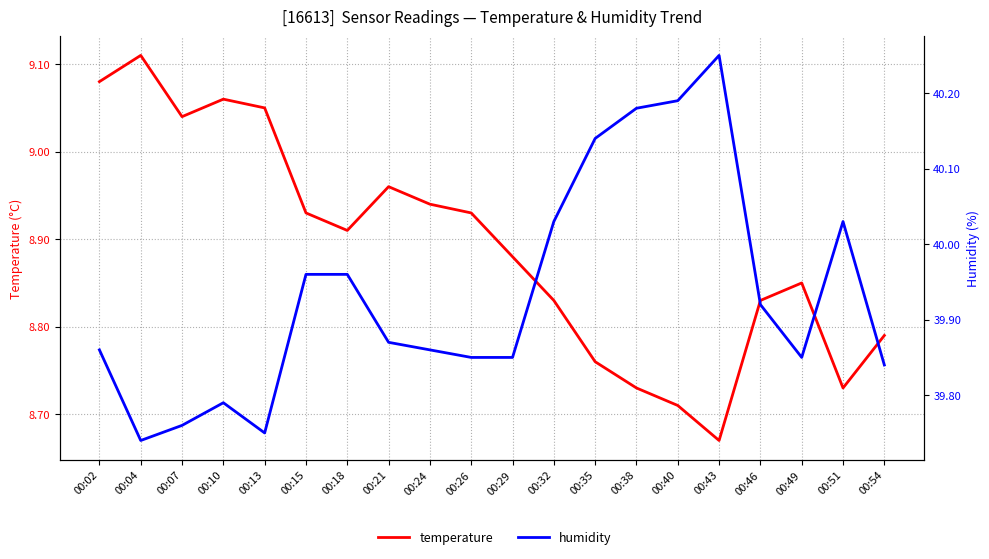

Rank the series at 00:21 from highest to lowest value.

humidity, temperature